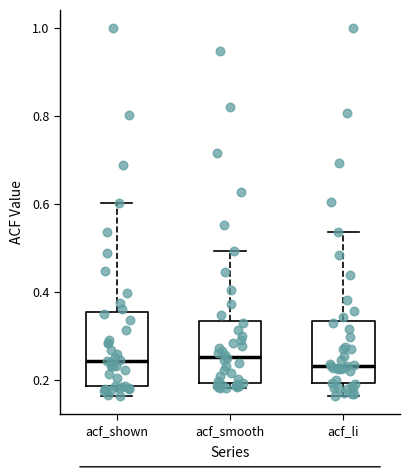

Comparing the boxes themselves (not the whiskers), which one is the tallest?

acf_shown